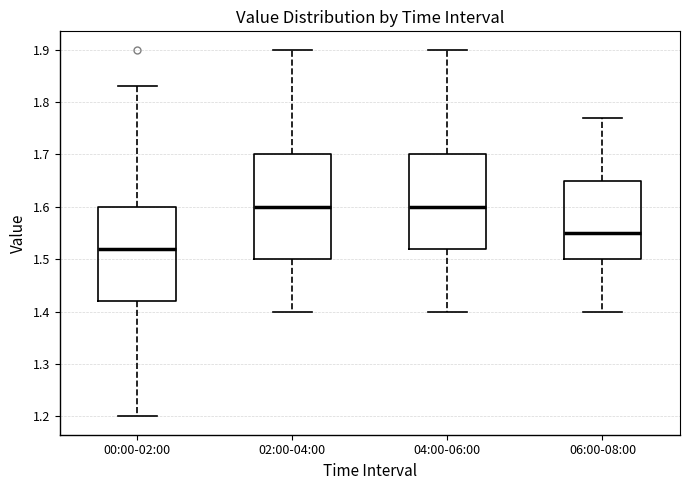

Where does the lower whisker of the box for 00:00-02:00 end on the y-axis? The values are not printed on the chart, so give them approximately, as read against the axis.

1.20